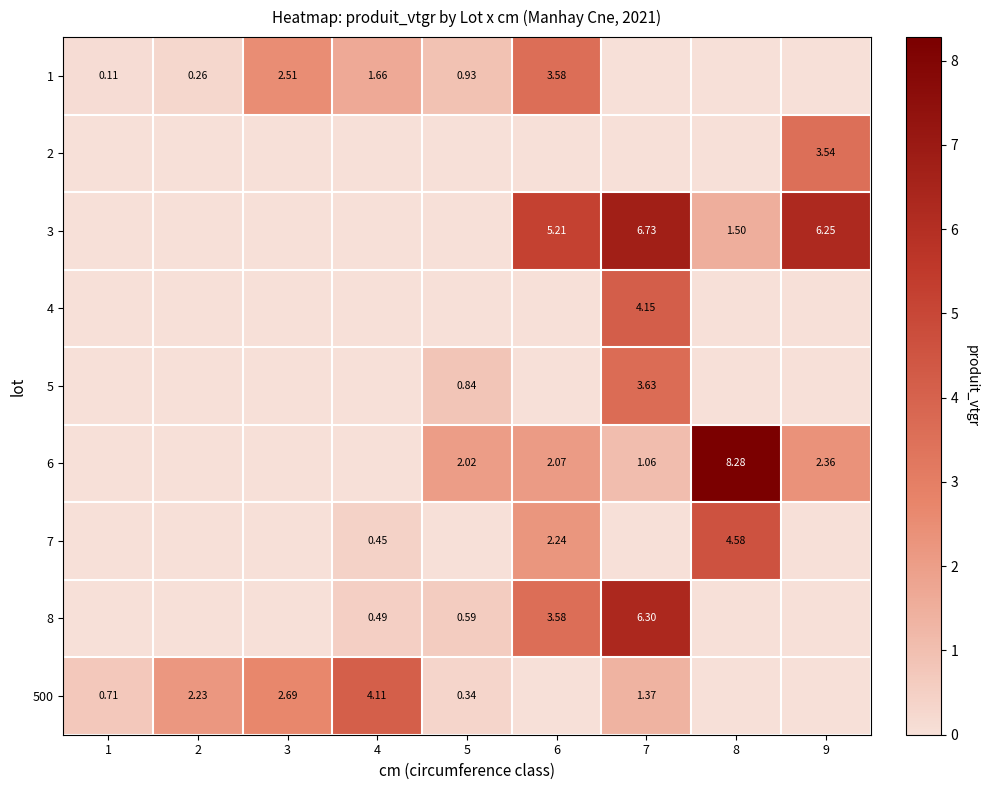

At which label does 5 reach its minimum?

1